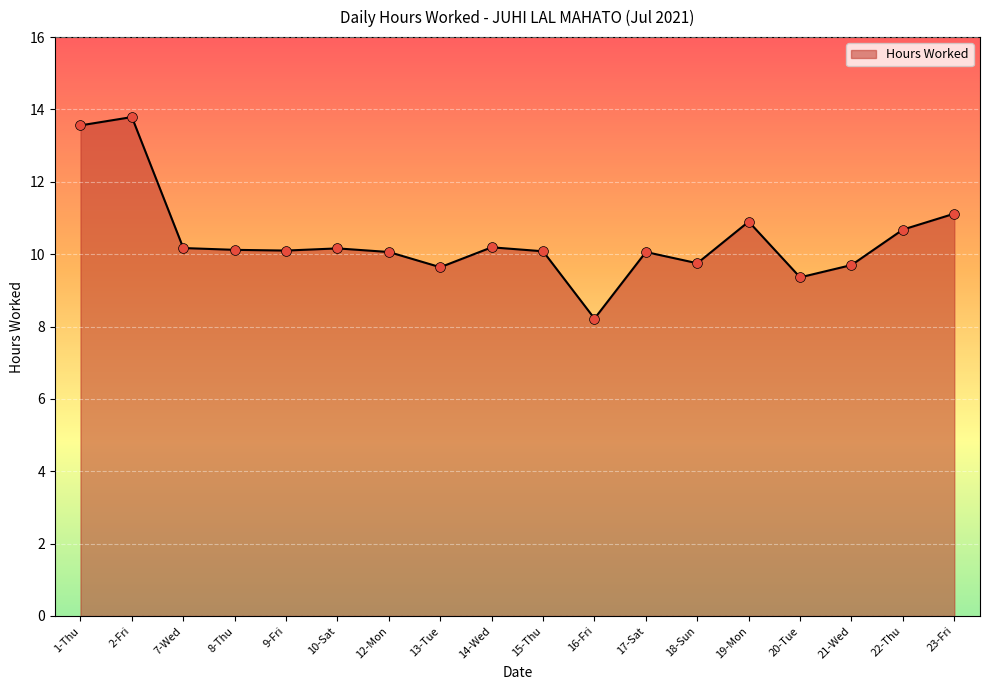

Approximately how many times larger is the value at 19-Mon compared to 17-Sat?

1.1